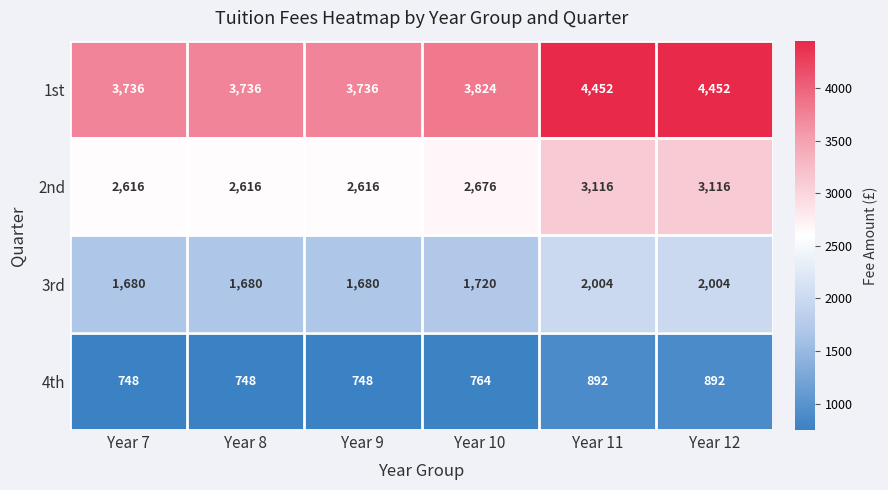

True or false: 3rd has a value of 1680 at Year 8.

True